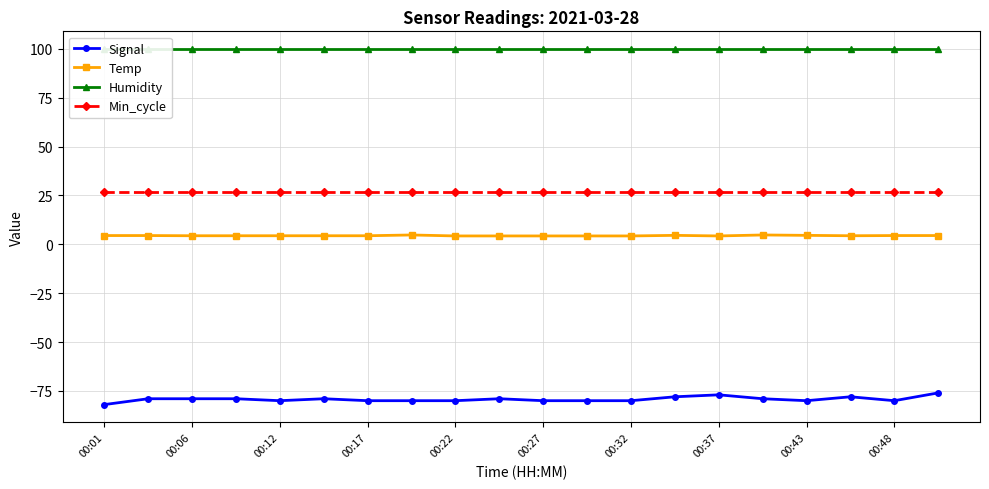

Rank the series at 13 from highest to lowest value.

Humidity, Min_cycle, Temp, Signal